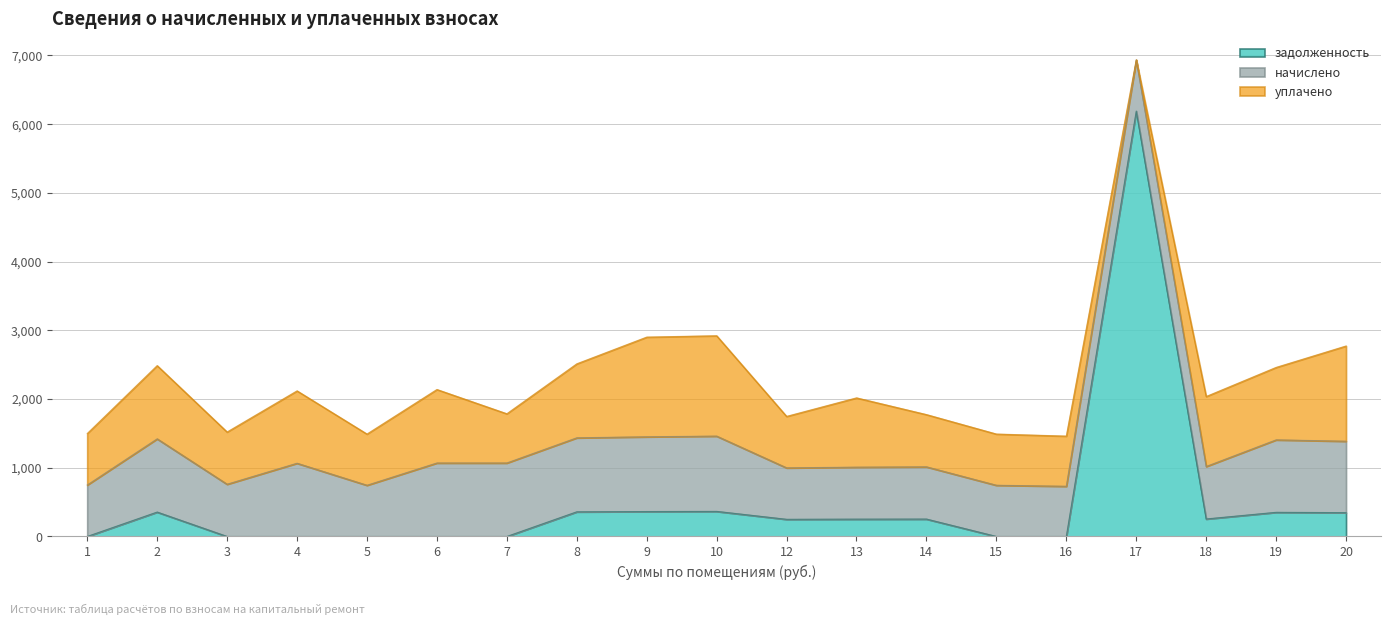

At how many categories does at least one series exceed 5070?

1